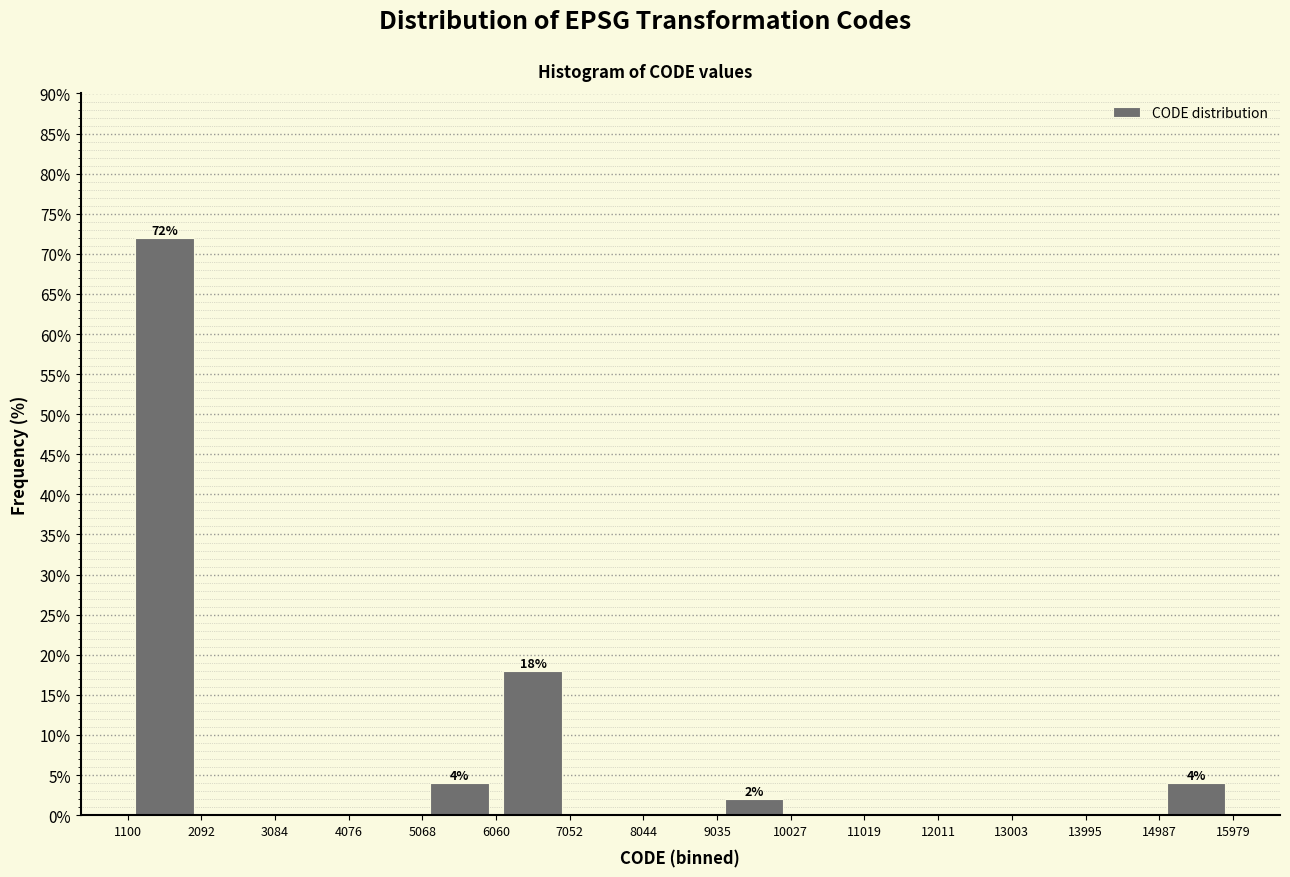

Over which range of the x-axis is the bar tallest?

1100 to 2092